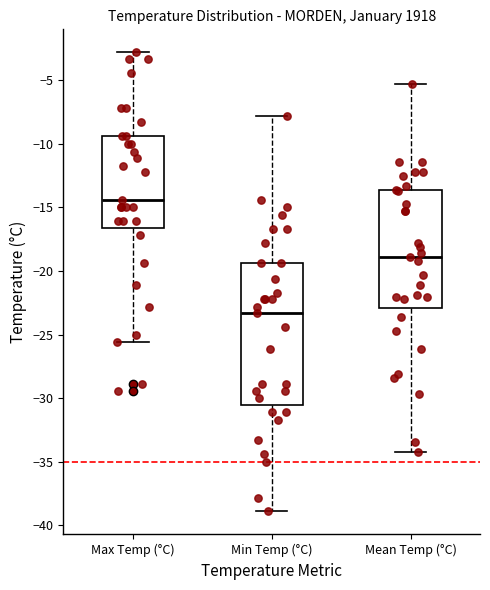

Which box has the highest median line?

Max Temp (°C)